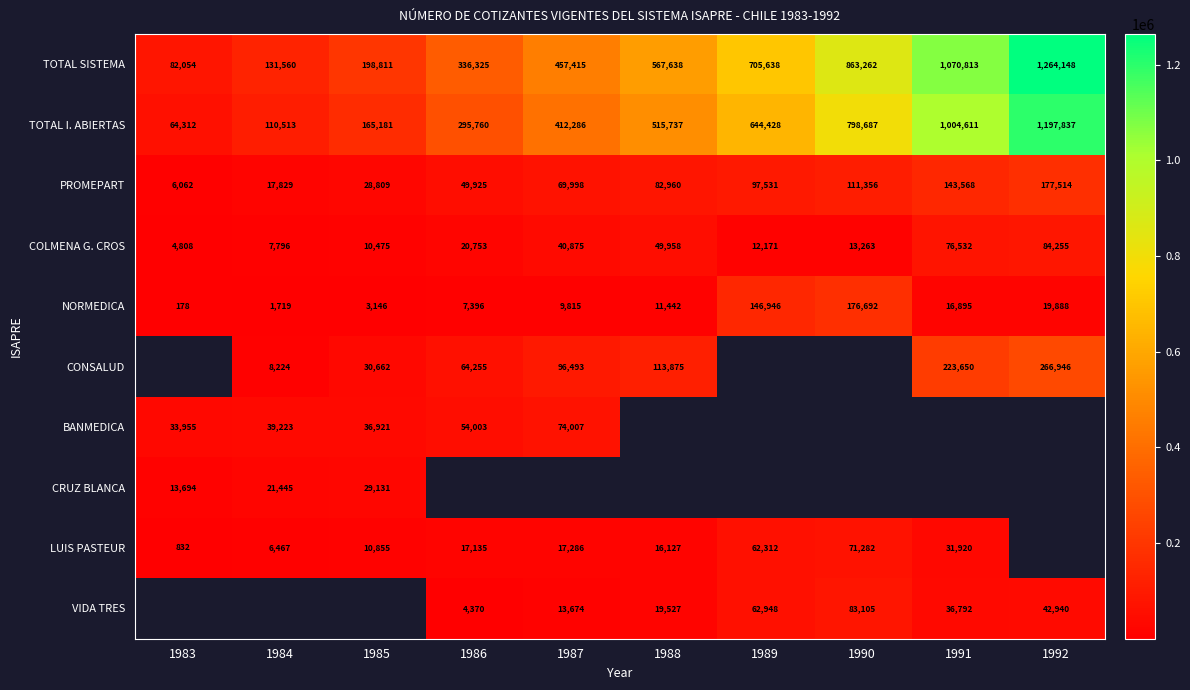

Between 1989 and 1985, which is larger?

1989